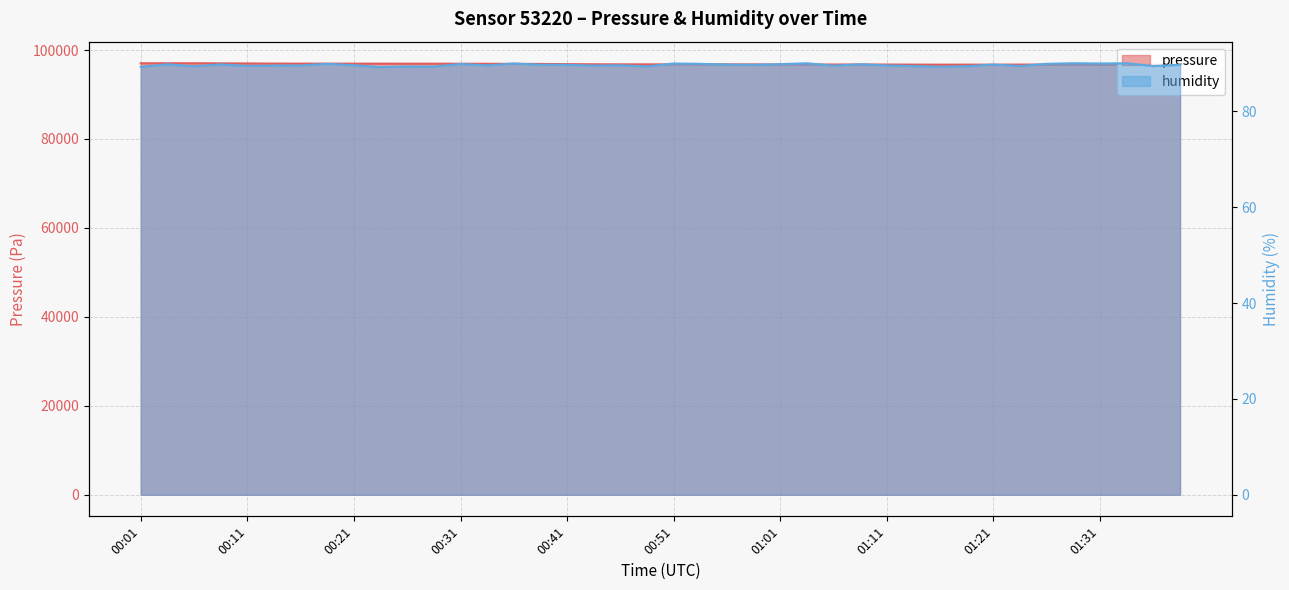

What position from the right is 01:21?

8